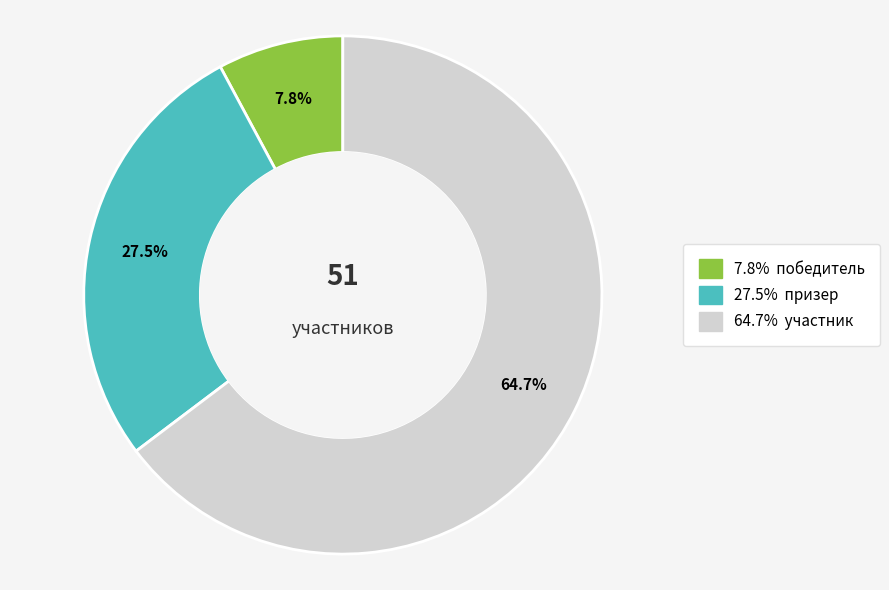

Is there any slice that represents more than half of the pie?

Yes